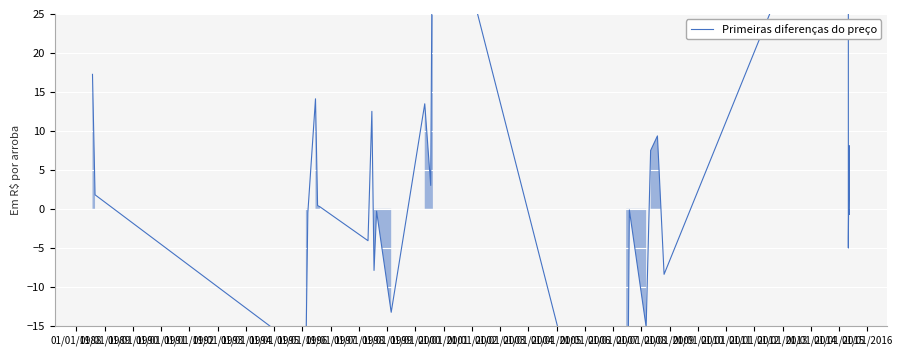

What is the difference between the maximum and minimum values?

99.4